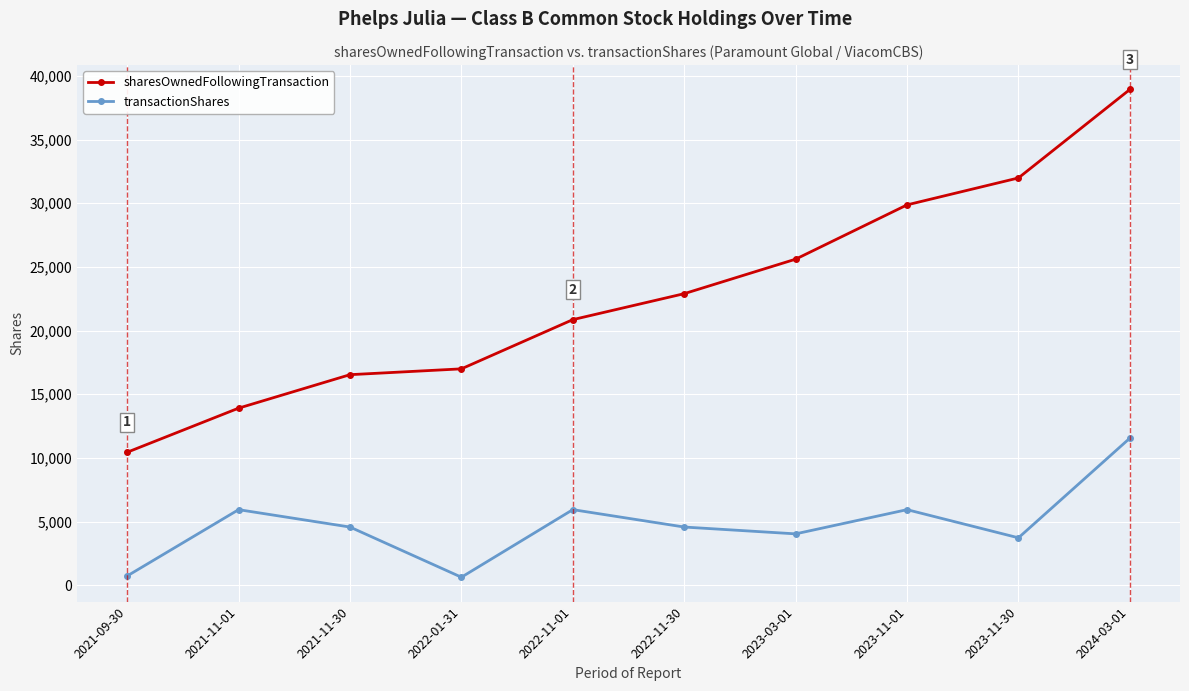

Is the value of transactionShares at 2021-09-30 greater than the value of sharesOwnedFollowingTransaction at 2022-01-31?

No